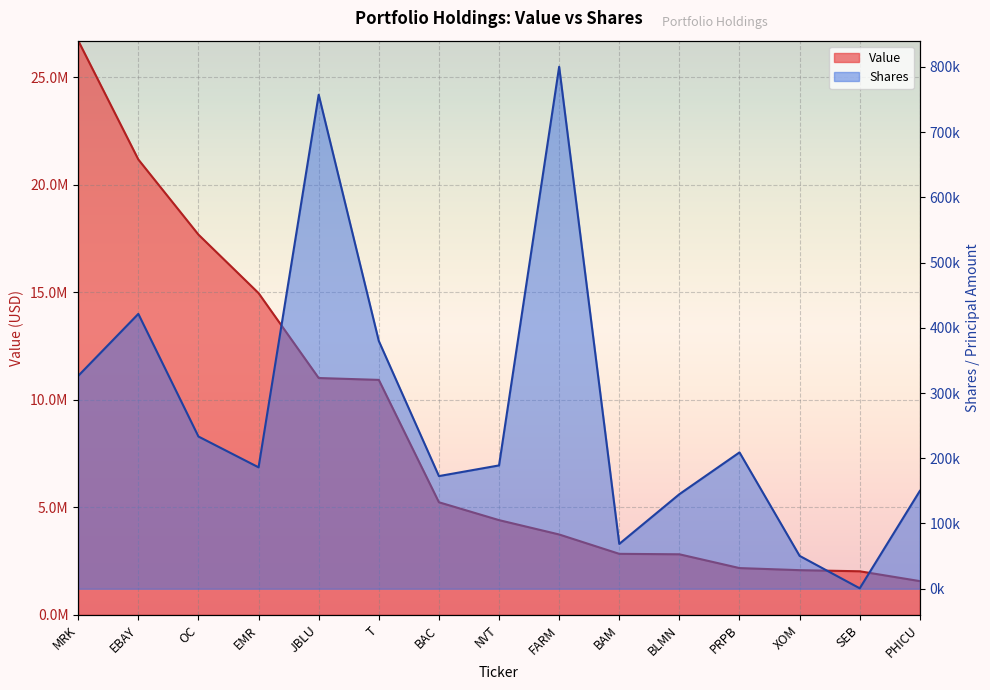

What is the difference between the highest and lowest values at T?

10543219